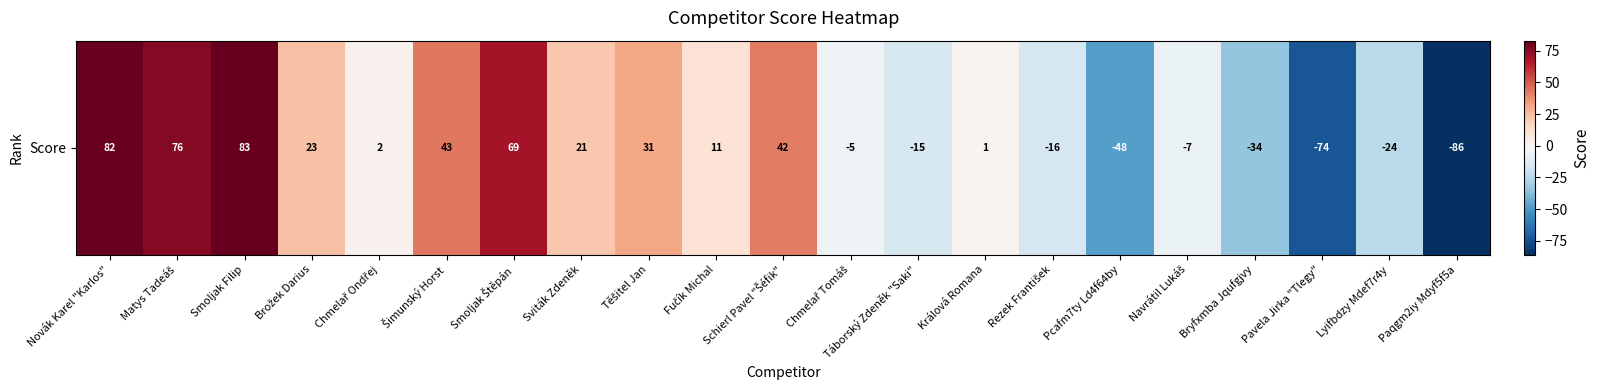

What is the sum of the values at Schierl Pavel "Šéfik" and Lyifbdzy Mdef7r4y?

18